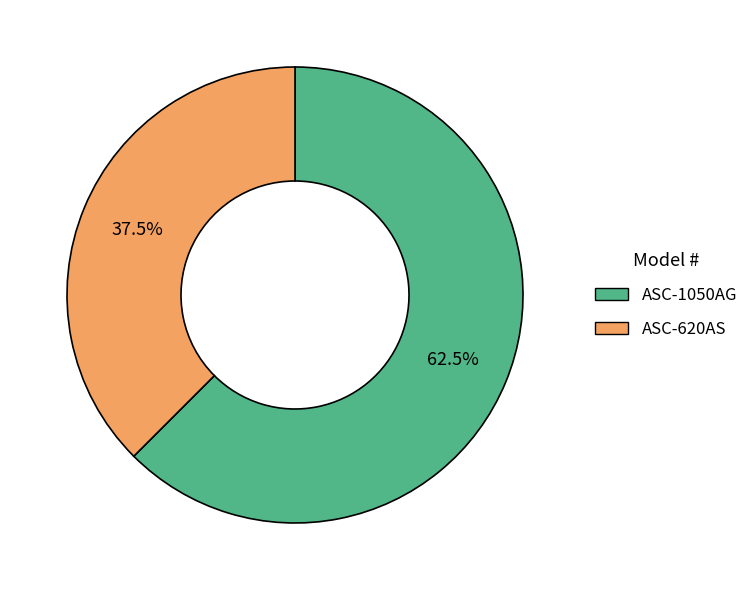

What is the smallest slice in the pie chart?

ASC-620AS